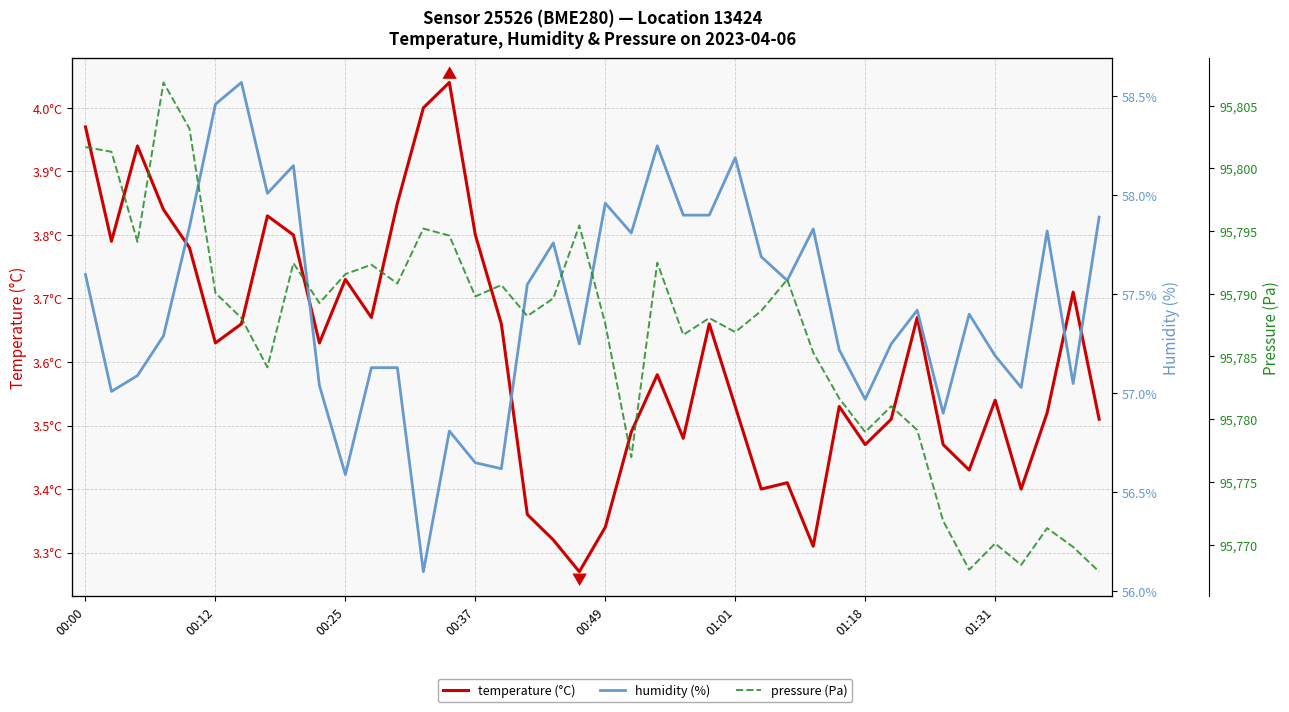

How many lines are shown in the chart?

3